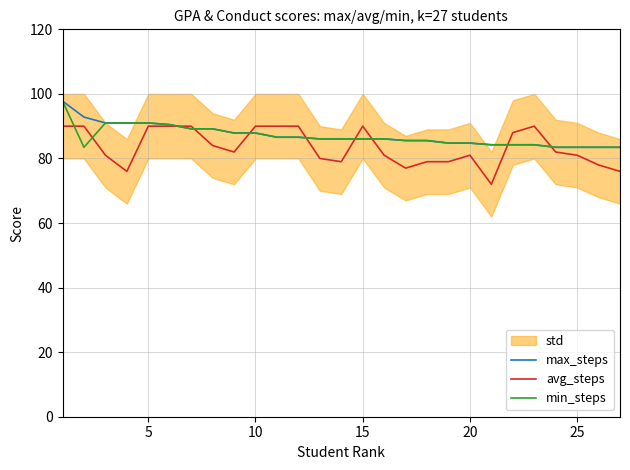

What is the smallest value displayed?

72.0